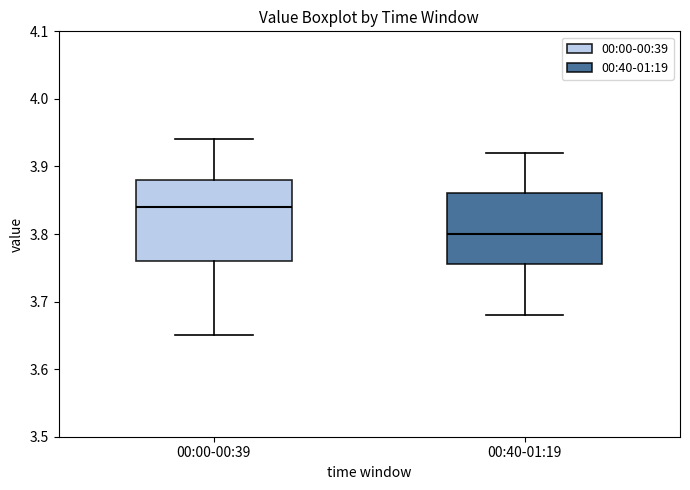

Reading left to right, read every box against the y-axis: the position of its median line, the range the box covers, and the ends of its whiskers. The values are not printed on the chart, so give them approximately, as read against the axis.

00:00-00:39: median 3.84, box 3.76 to 3.88, whiskers 3.65 to 3.94
00:40-01:19: median 3.80, box 3.76 to 3.86, whiskers 3.68 to 3.92